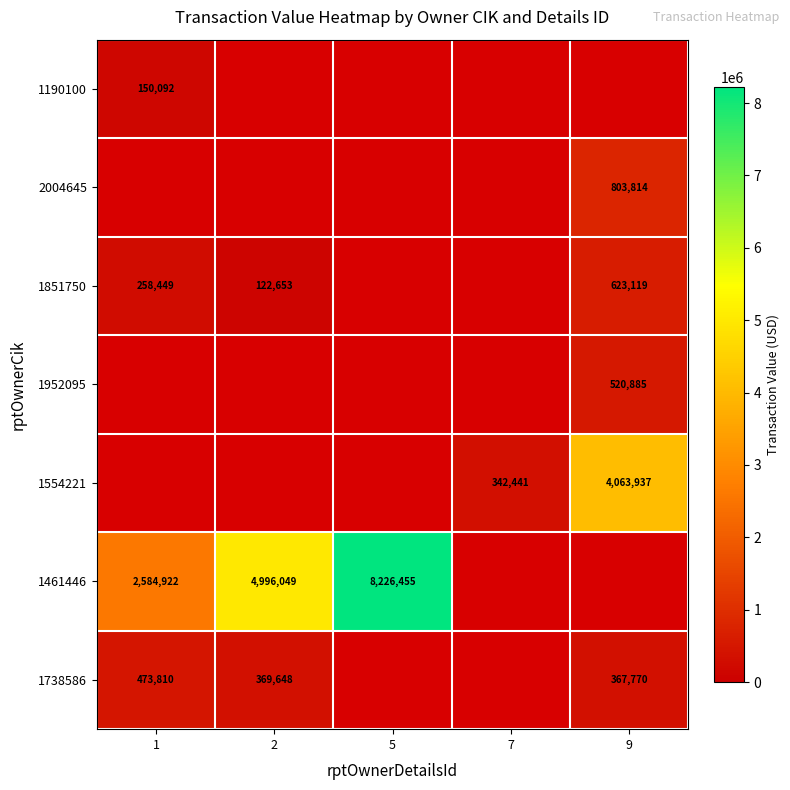

Is it true that 1461446 equals 2584922 at 1?

True